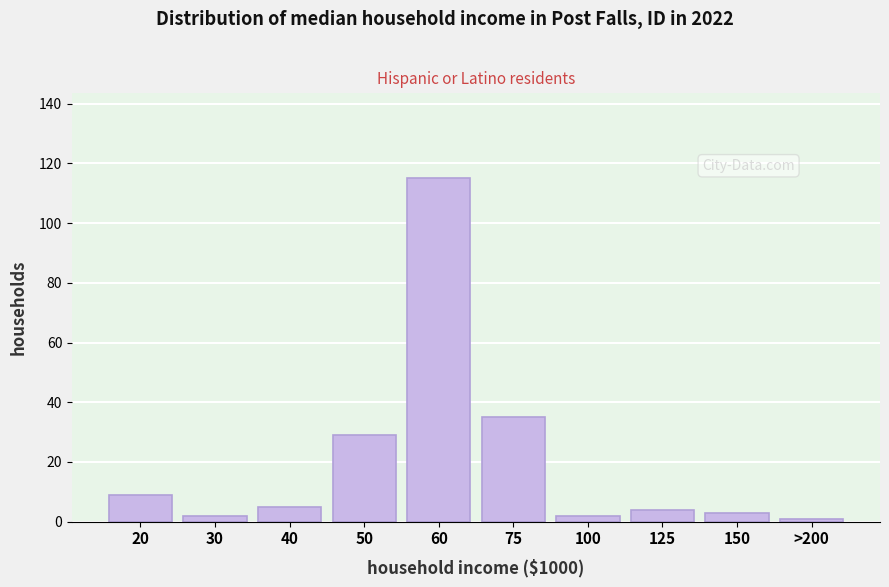

Reading right to left, what are all the values shown in this chart?

>200=1	150=3	125=4	100=2	75=35	60=115	50=29	40=5	30=2	20=9